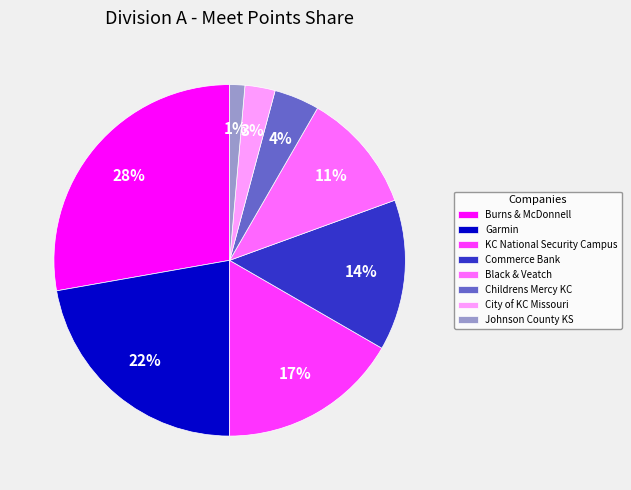

Count the number of slices in the pie.

8